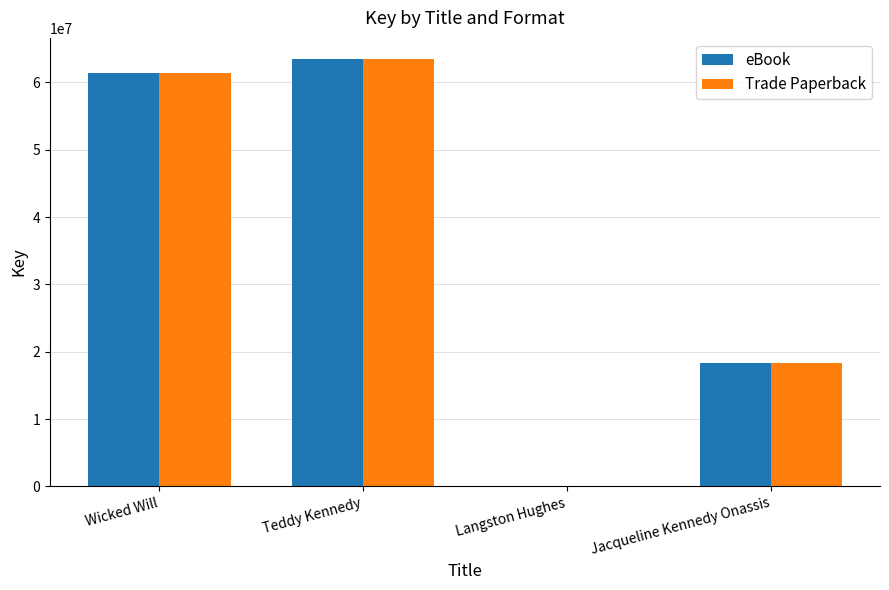

What is the sum of all eBook values?

143086832